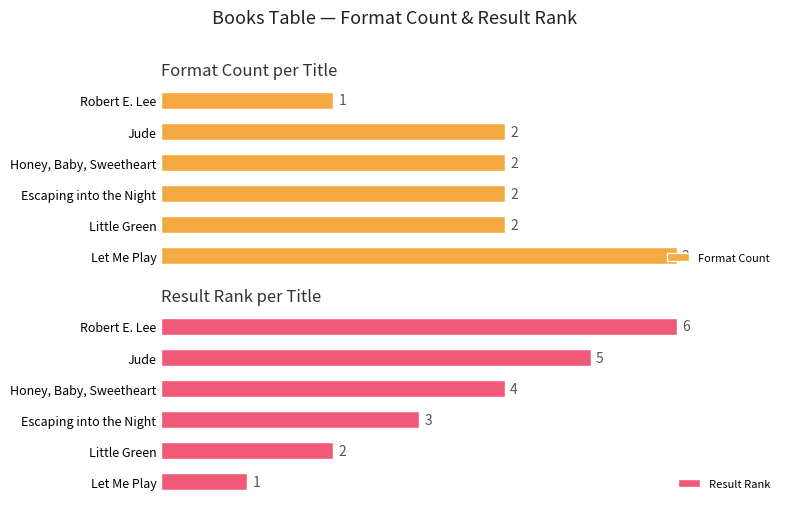

How many bars are there in each group?

2